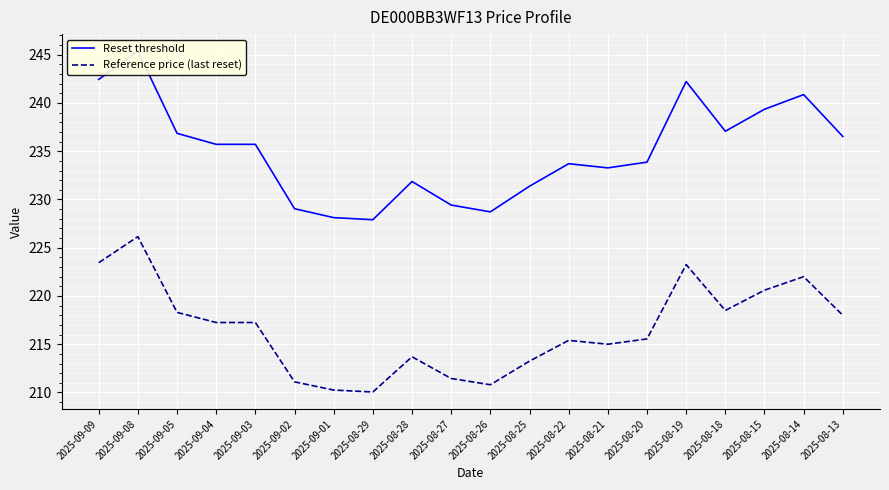

Reading left to right, extract all data points from this chart.

Reset threshold: 2025-09-09=242.4	2025-09-08=245.4	2025-09-05=236.9	2025-09-04=235.7	2025-09-03=235.7	2025-09-02=229.0	2025-09-01=228.1	2025-08-29=227.9	2025-08-28=231.9	2025-08-27=229.4	2025-08-26=228.7	2025-08-25=231.4	2025-08-22=233.7	2025-08-21=233.3	2025-08-20=233.9	2025-08-19=242.2	2025-08-18=237.1	2025-08-15=239.4	2025-08-14=240.9	2025-08-13=236.5
Reference price (last reset): 2025-09-09=223.4	2025-09-08=226.2	2025-09-05=218.3	2025-09-04=217.2	2025-09-03=217.2	2025-09-02=211.1	2025-09-01=210.2	2025-08-29=210.1	2025-08-28=213.7	2025-08-27=211.4	2025-08-26=210.8	2025-08-25=213.2	2025-08-22=215.4	2025-08-21=215.0	2025-08-20=215.6	2025-08-19=223.2	2025-08-18=218.5	2025-08-15=220.6	2025-08-14=222.0	2025-08-13=218.0